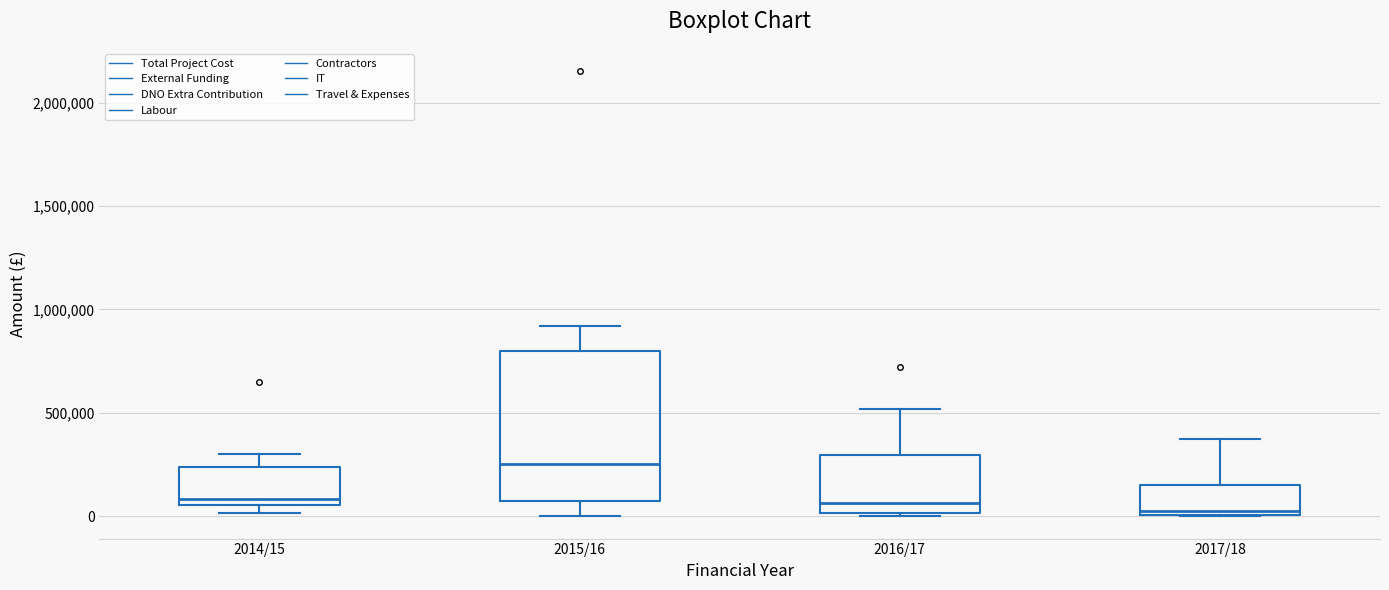

Reading left to right, transcribe this box plot: for each box, give where its median line is, the range the box spans, and where its two whiskers end, as read against the y-axis. The values are not printed on the chart, so give them approximately, as read against the axis.

2014/15: median 100000, box 50000 to 250000, whiskers 0 to 300000
2015/16: median 250000, box 50000 to 800000, whiskers 0 to 900000
2016/17: median 50000, box 0 to 300000, whiskers 0 to 500000
2017/18: median 50000, box 0 to 150000, whiskers 0 to 350000